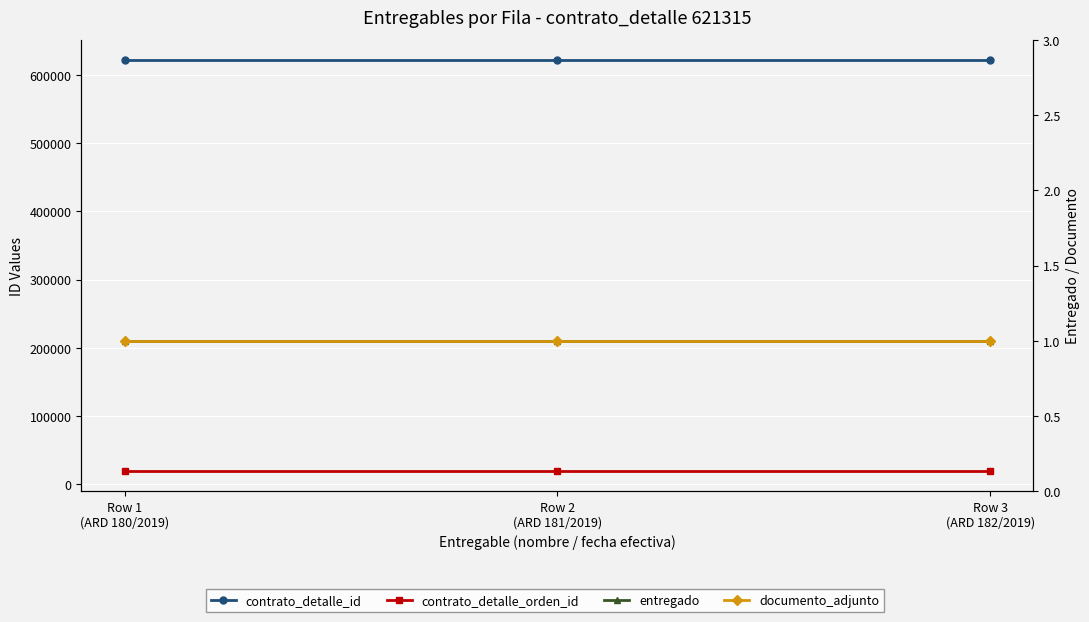

Count the number of categories in the chart.

3